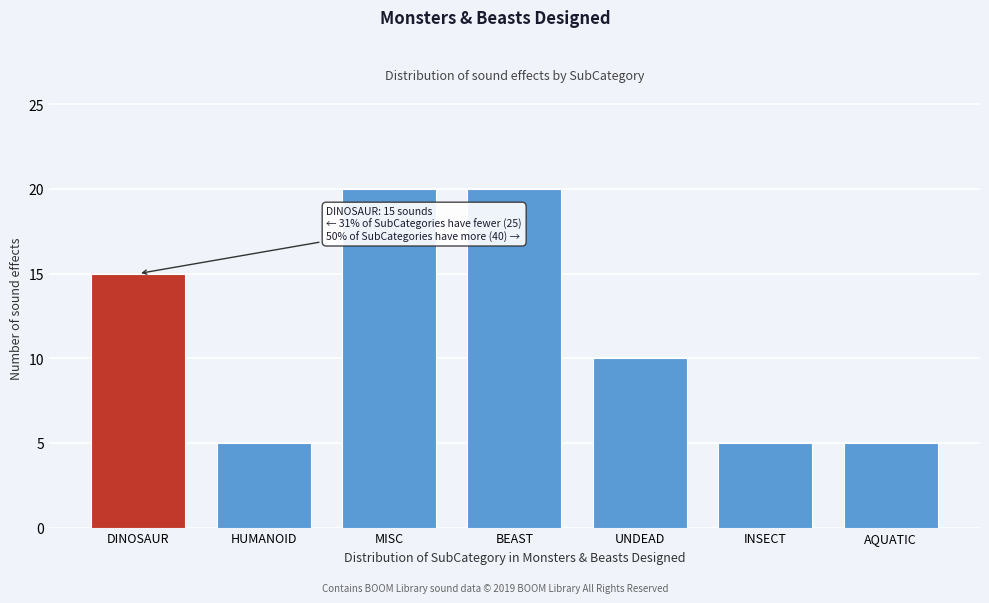

Reading left to right, transcribe all the data shown in this chart.

15	5	20	20	10	5	5